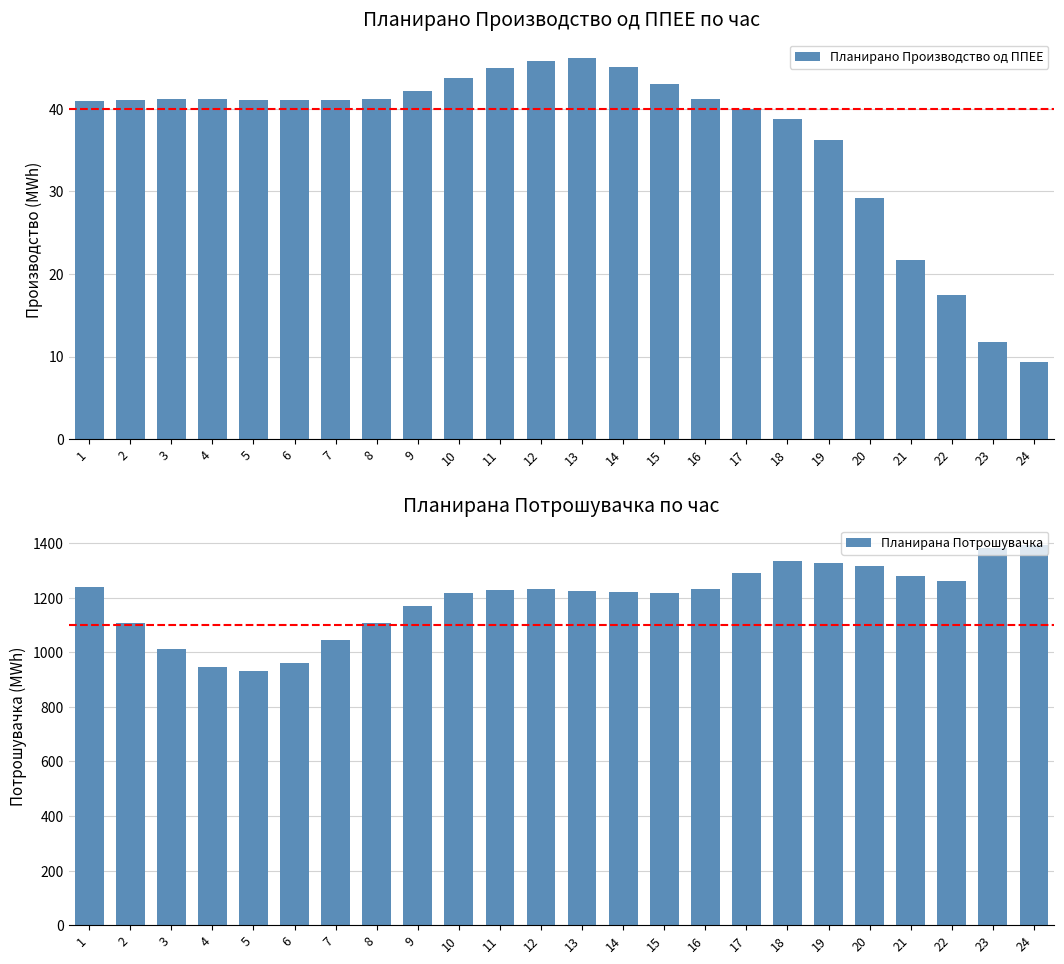

What is the total value across all series at 7?

1086.1